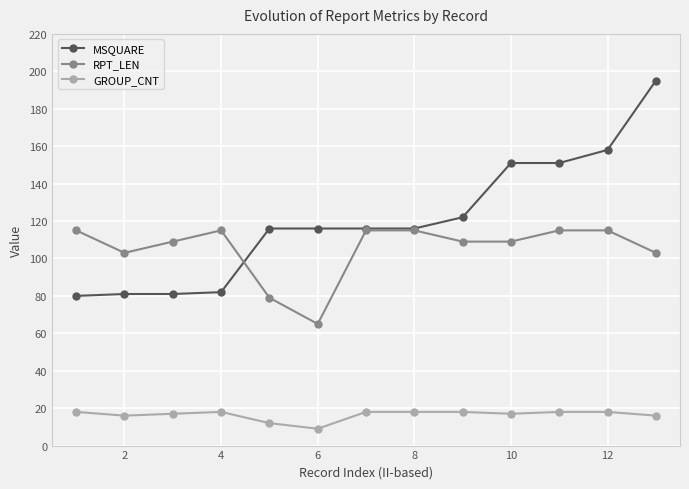

What are all the series names shown in the legend?

MSQUARE, RPT_LEN, GROUP_CNT